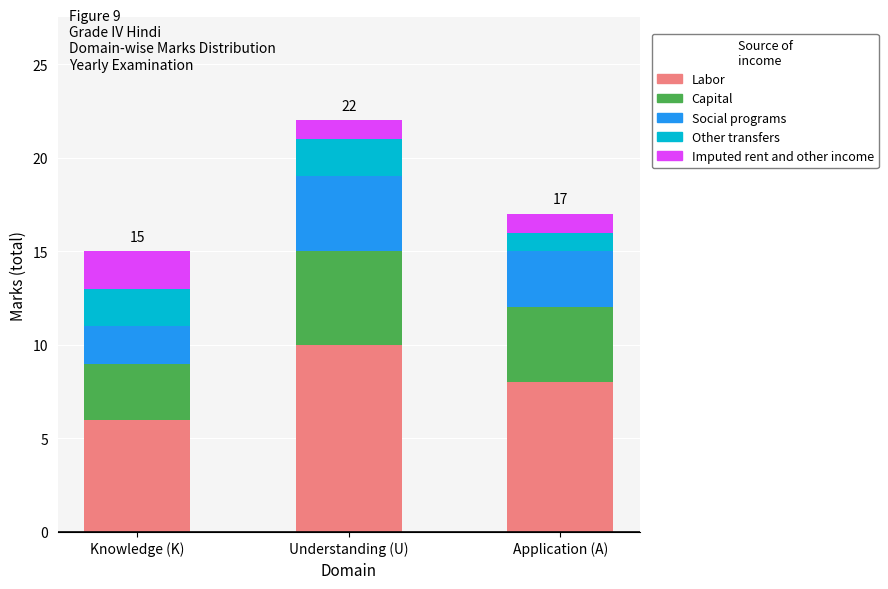

What is the approximate value of Labor at Application (A)?

8